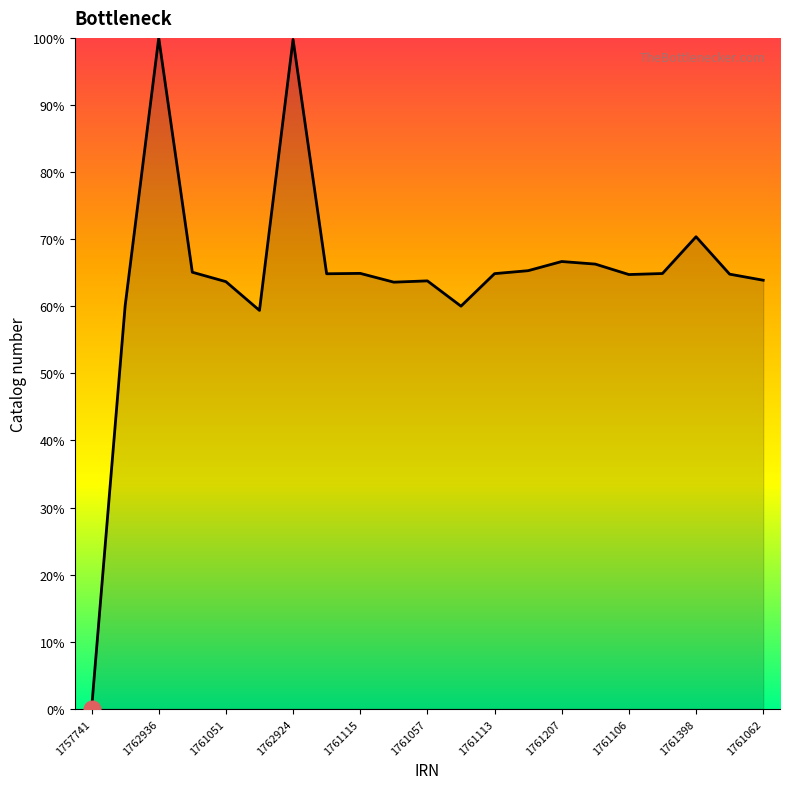

What is the difference between the maximum and minimum values?

100.0